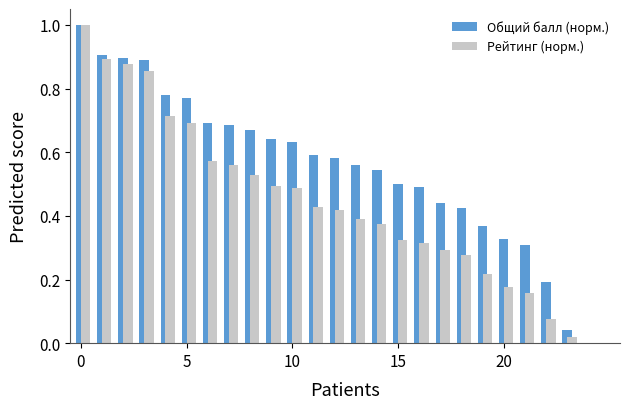

What are all the series names shown in the legend?

Общий балл (норм.), Рейтинг (норм.)